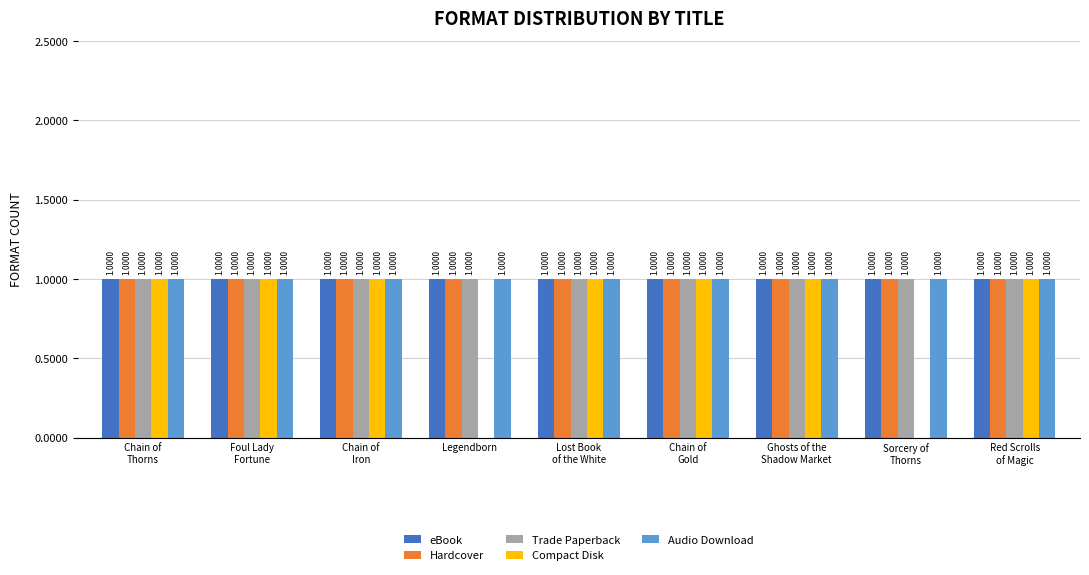

The value of Hardcover at Ghosts of the
Shadow Market is 1. True or false?

True